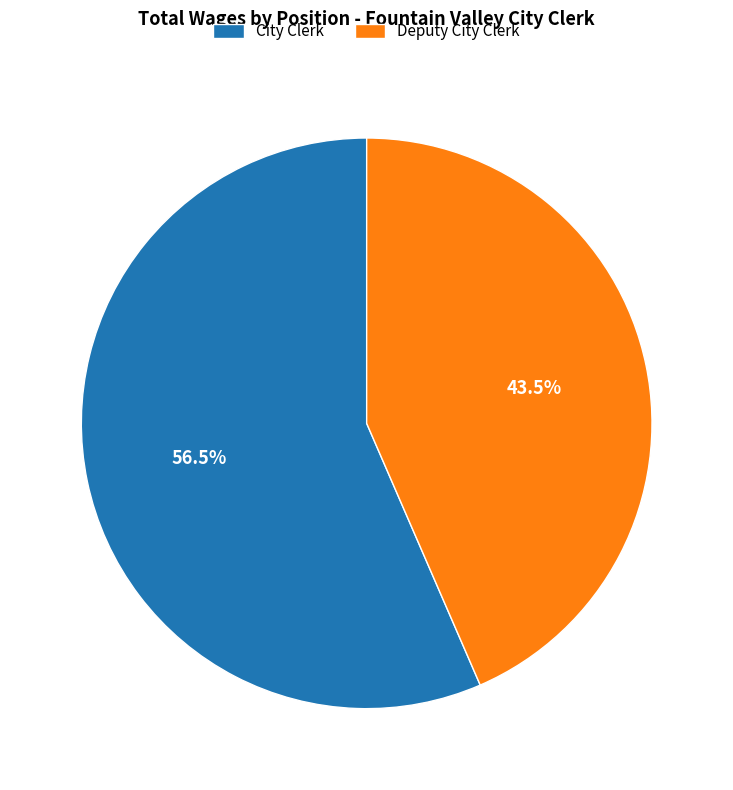

Which slice represents more than half of the pie?

City Clerk